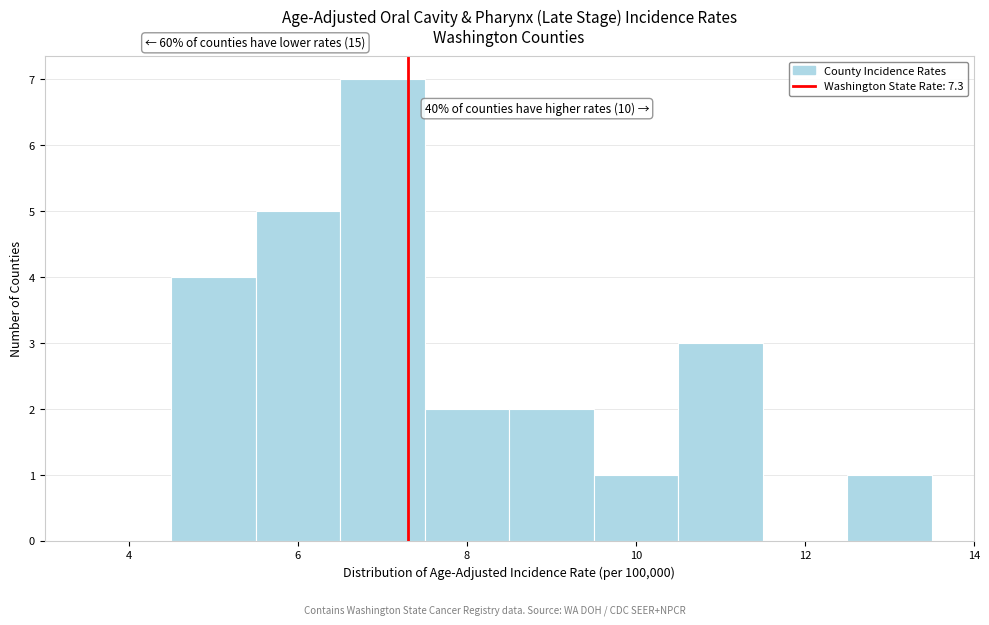

Over which range of the x-axis is the bar tallest?

6.5 to 7.5